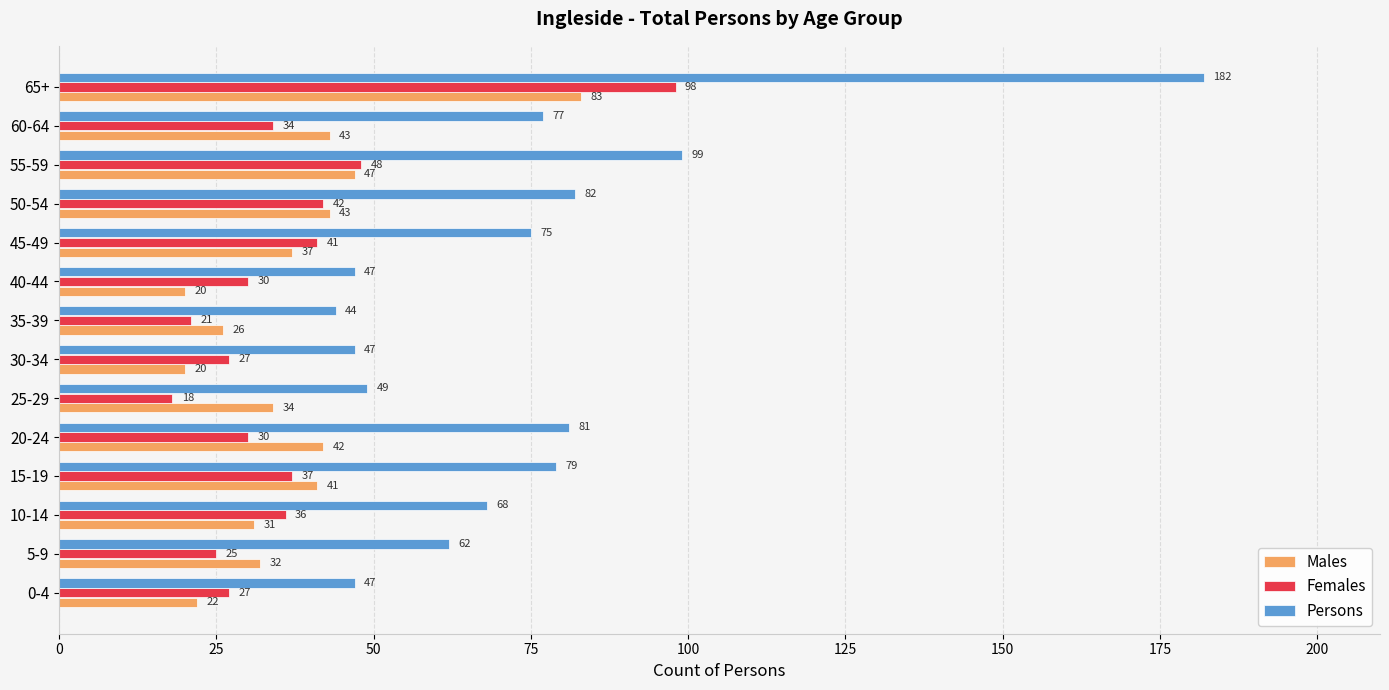

Rank the series by their maximum value, from lowest to highest.

Males, Females, Persons